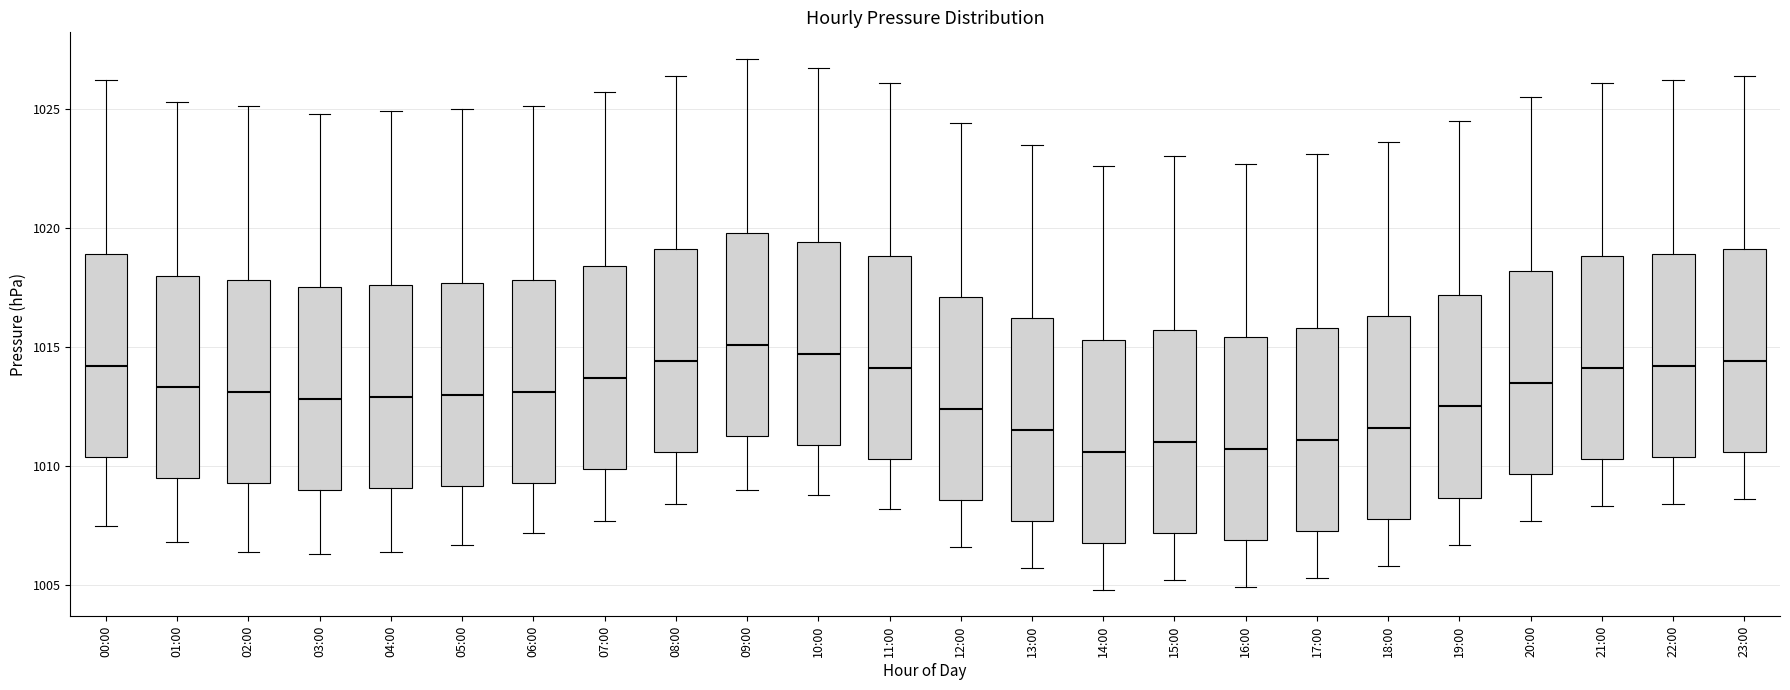

Reading left to right, read every box against the y-axis: the position of its median line, the range the box covers, and the ends of its whiskers. The values are not printed on the chart, so give them approximately, as read against the axis.

00:00: median 1014.0, box 1010.5 to 1019.0, whiskers 1007.5 to 1026.0
01:00: median 1013.5, box 1009.5 to 1018.0, whiskers 1007.0 to 1025.5
02:00: median 1013.0, box 1009.5 to 1018.0, whiskers 1006.5 to 1025.0
03:00: median 1013.0, box 1009.0 to 1017.5, whiskers 1006.5 to 1025.0
04:00: median 1013.0, box 1009.0 to 1017.5, whiskers 1006.5 to 1025.0
05:00: median 1013.0, box 1009.0 to 1017.5, whiskers 1006.5 to 1025.0
06:00: median 1013.0, box 1009.5 to 1018.0, whiskers 1007.0 to 1025.0
07:00: median 1013.5, box 1010.0 to 1018.5, whiskers 1007.5 to 1025.5
08:00: median 1014.5, box 1010.5 to 1019.0, whiskers 1008.5 to 1026.5
09:00: median 1015.0, box 1011.5 to 1020.0, whiskers 1009.0 to 1027.0
10:00: median 1014.5, box 1011.0 to 1019.5, whiskers 1009.0 to 1026.5
11:00: median 1014.0, box 1010.5 to 1019.0, whiskers 1008.0 to 1026.0
12:00: median 1012.5, box 1008.5 to 1017.0, whiskers 1006.5 to 1024.5
13:00: median 1011.5, box 1007.5 to 1016.0, whiskers 1005.5 to 1023.5
14:00: median 1010.5, box 1007.0 to 1015.5, whiskers 1005.0 to 1022.5
15:00: median 1011.0, box 1007.0 to 1015.5, whiskers 1005.0 to 1023.0
16:00: median 1010.5, box 1007.0 to 1015.5, whiskers 1005.0 to 1022.5
17:00: median 1011.0, box 1007.5 to 1016.0, whiskers 1005.5 to 1023.0
18:00: median 1011.5, box 1008.0 to 1016.5, whiskers 1006.0 to 1023.5
19:00: median 1012.5, box 1008.5 to 1017.0, whiskers 1006.5 to 1024.5
20:00: median 1013.5, box 1009.5 to 1018.0, whiskers 1007.5 to 1025.5
21:00: median 1014.0, box 1010.5 to 1019.0, whiskers 1008.5 to 1026.0
22:00: median 1014.0, box 1010.5 to 1019.0, whiskers 1008.5 to 1026.0
23:00: median 1014.5, box 1010.5 to 1019.0, whiskers 1008.5 to 1026.5